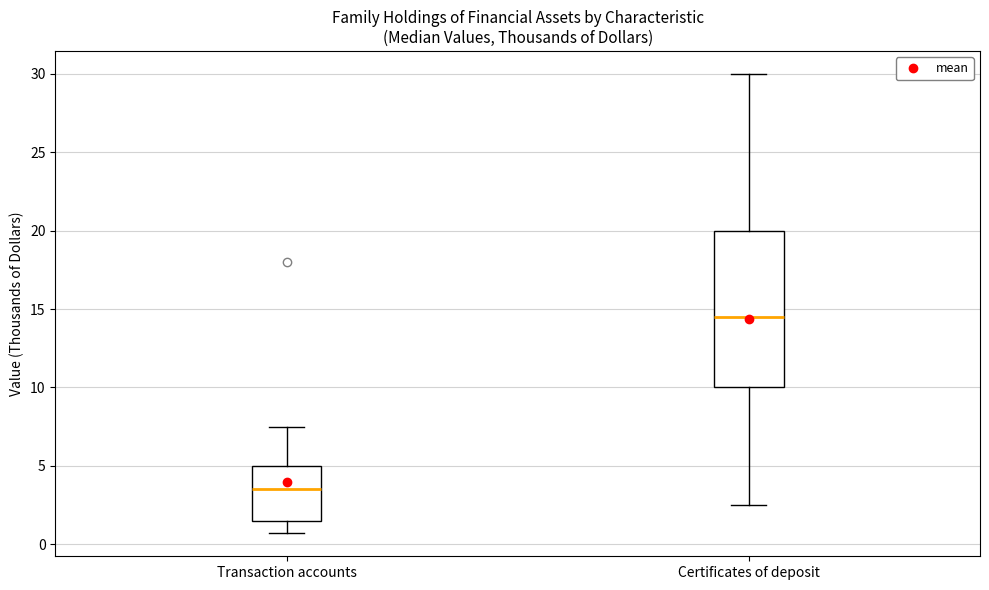

Reading left to right, read every box against the y-axis: the position of its median line, the range the box covers, and the ends of its whiskers. The values are not printed on the chart, so give them approximately, as read against the axis.

Transaction accounts: median 3.5, box 1.5 to 5.0, whiskers 0.5 to 7.5
Certificates of deposit: median 14.5, box 10.0 to 20.0, whiskers 2.5 to 30.0